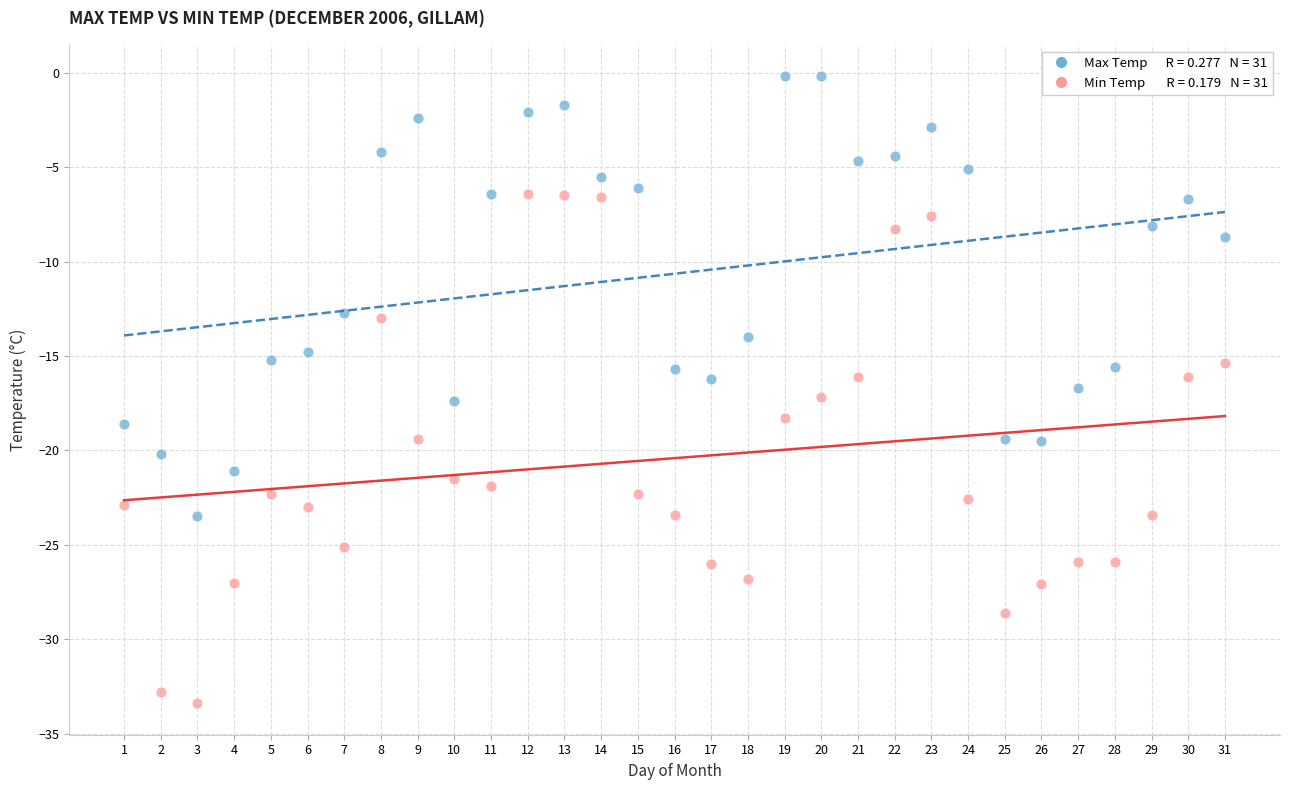

Across all data points, what is the range of Y values (max minus min)?

33.2